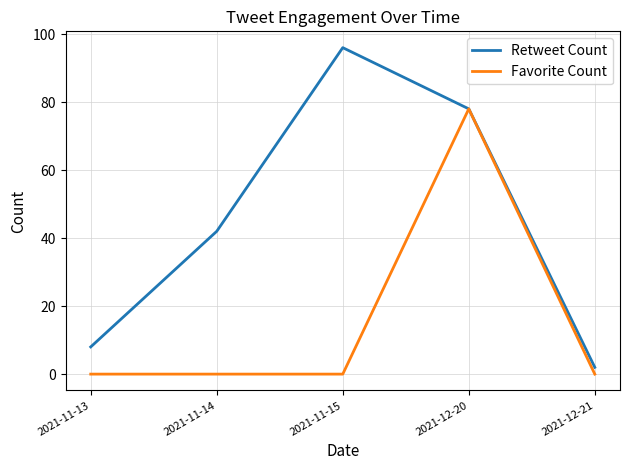

The value of Retweet Count at 2021-11-15 is 168. True or false?

False